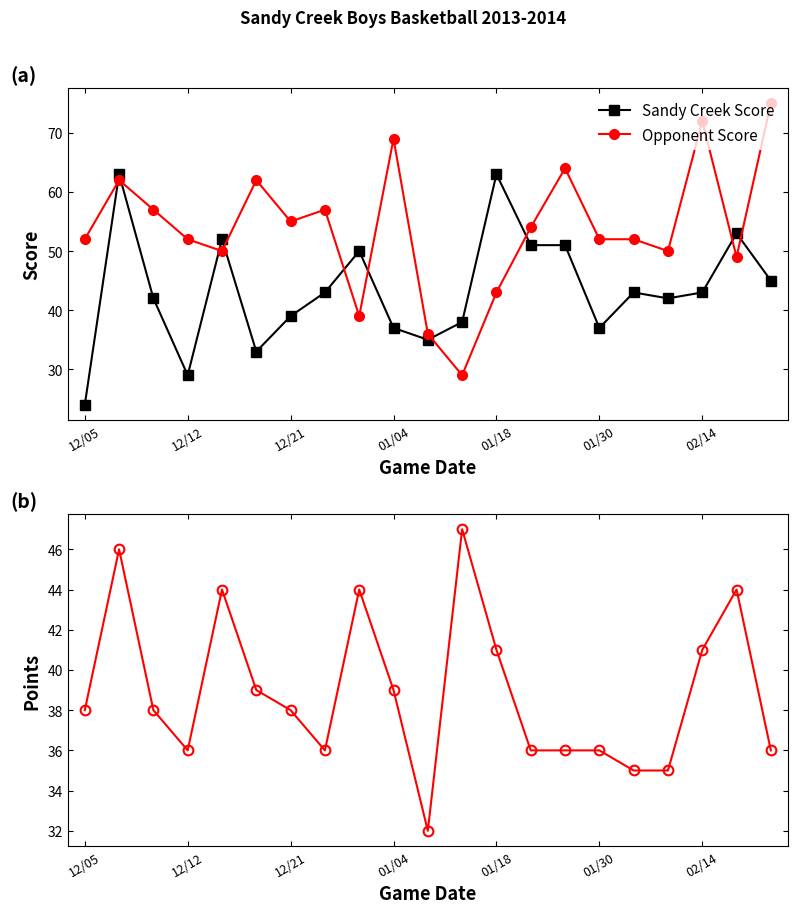

What position from the right is 12/05?

21